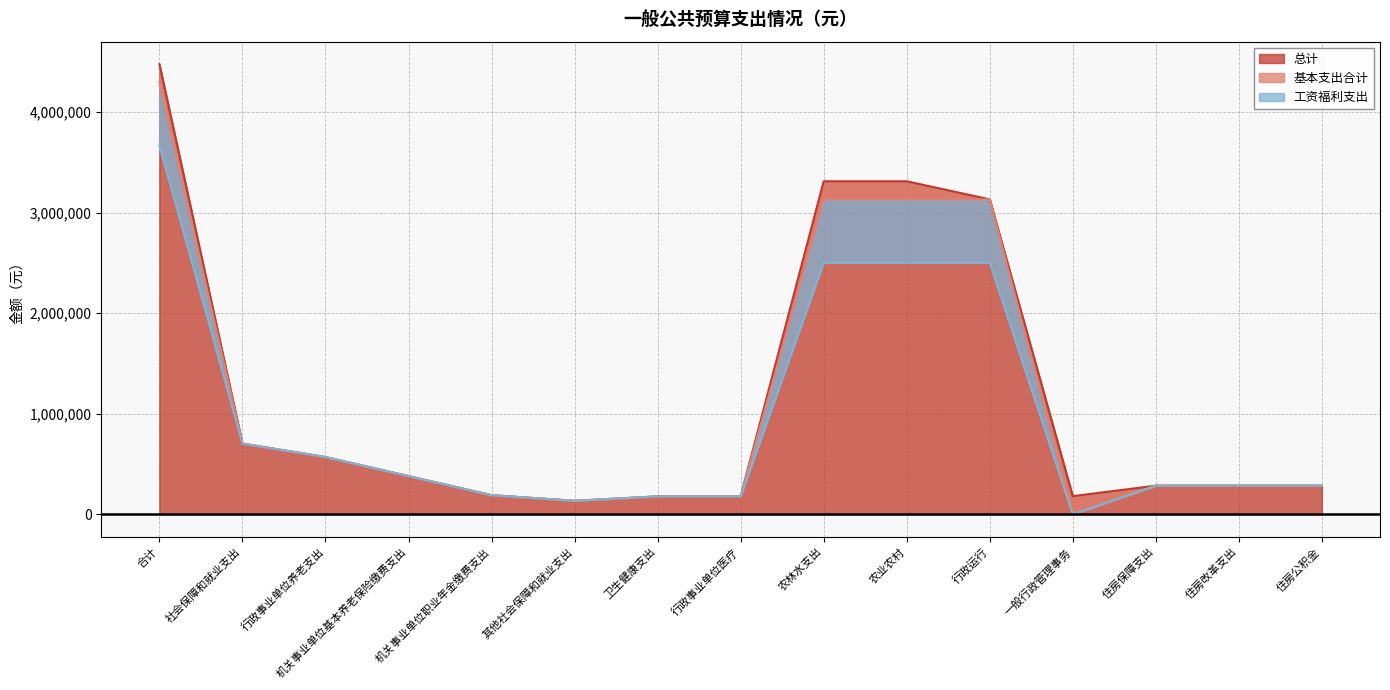

How many data points in 工资福利支出 are above 284540?

7